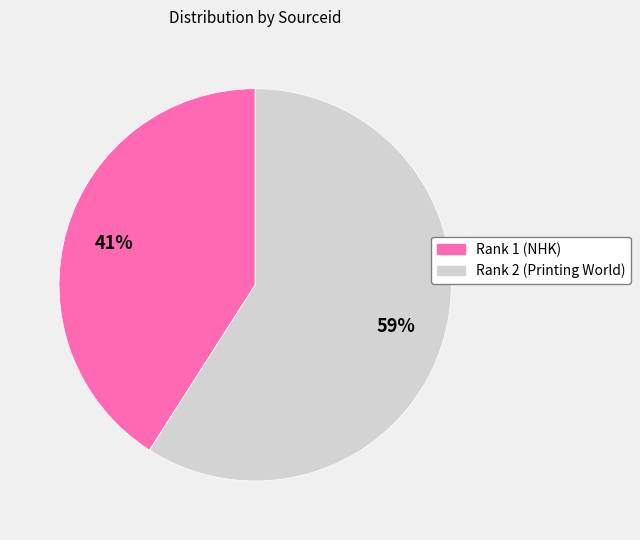

What is the smallest slice in the pie chart?

Rank 1